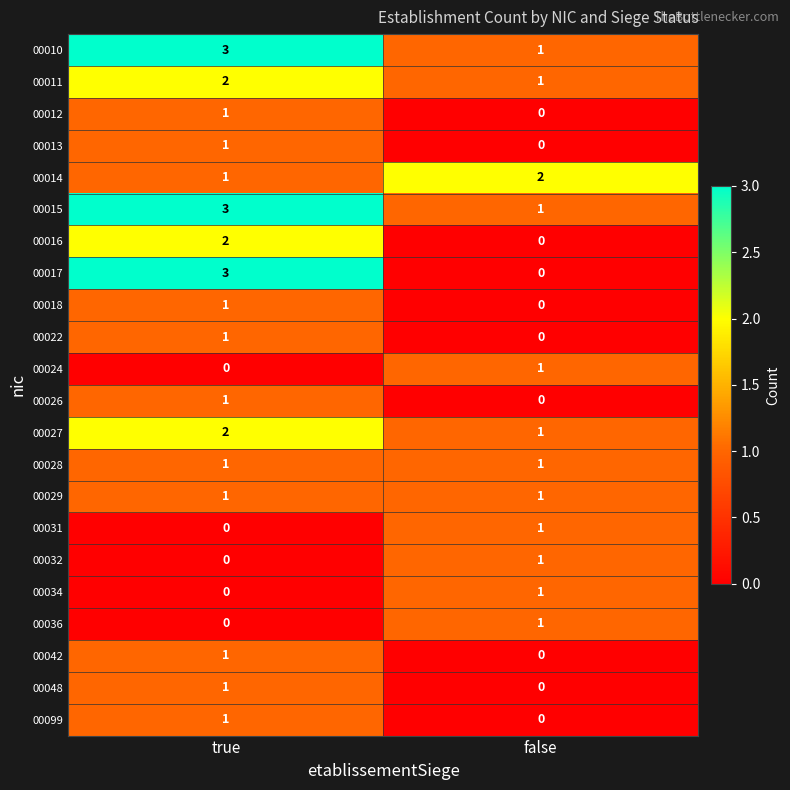

List the labels in order of 00031 value, largest first.

false, true